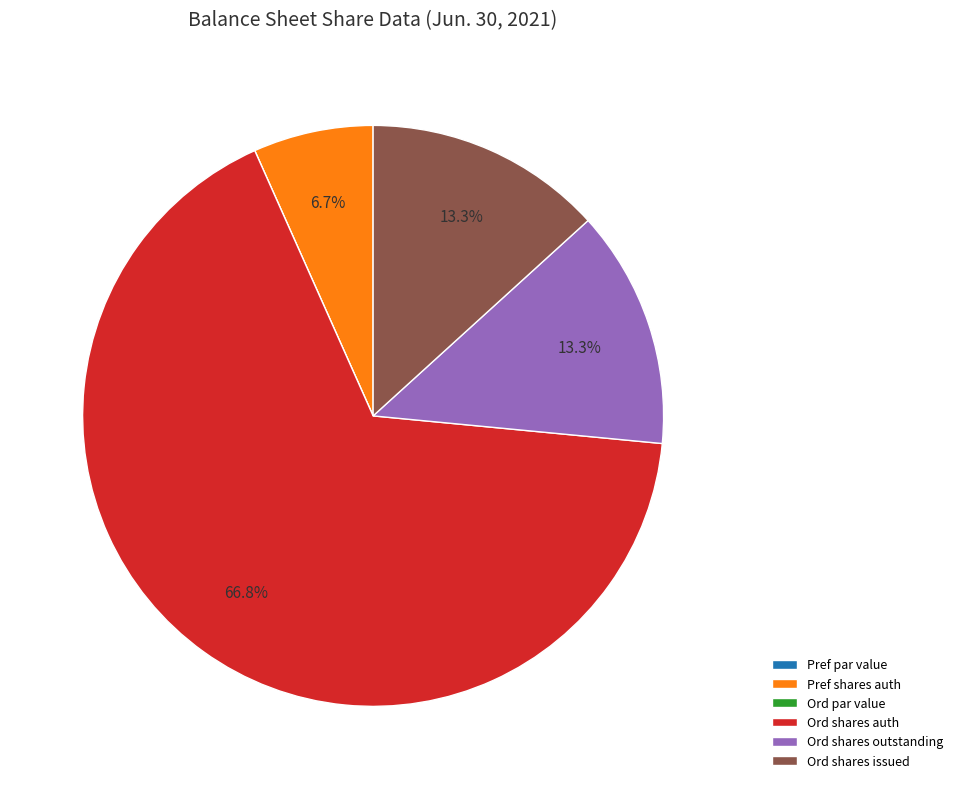

Which category accounts for the majority?

Ord shares auth